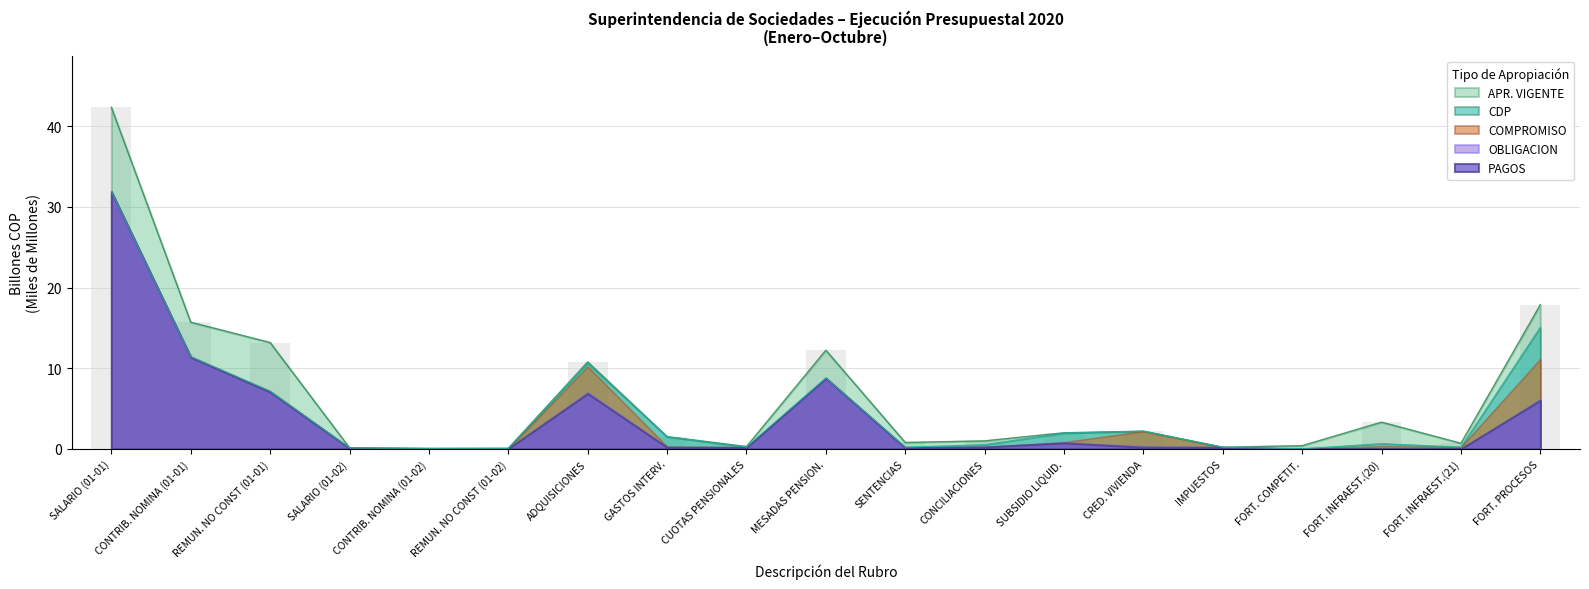

The value of APR_VIGENTE at REMUN. NO CONST (01-02) is 0.1. True or false?

False